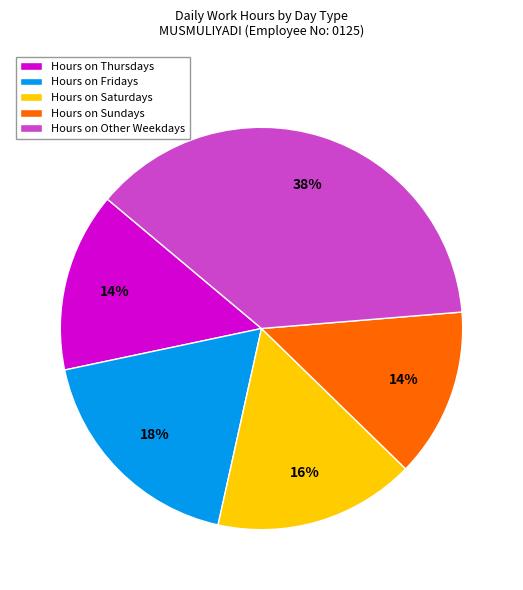

Which slice is the largest?

Hours on Other Weekdays